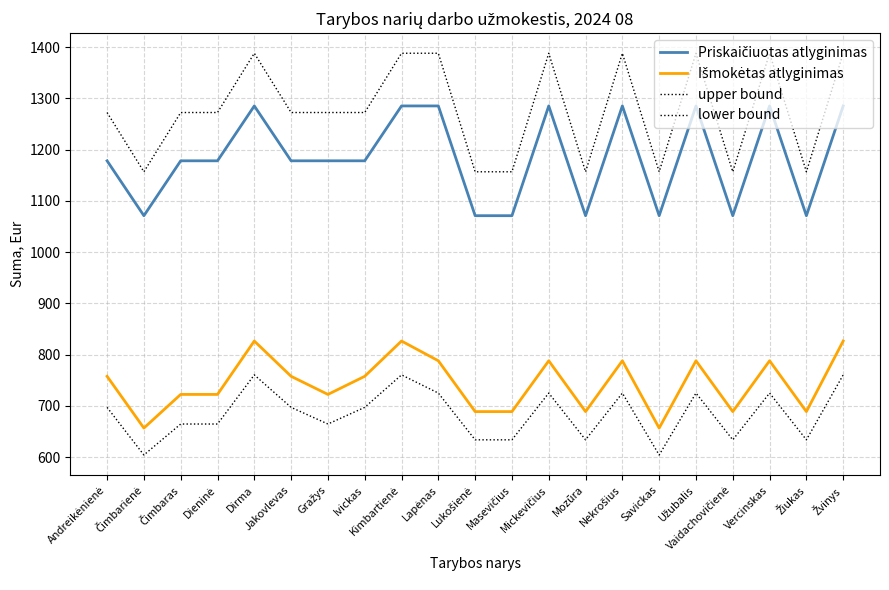

Reading left to right, what are all the values shown in this chart?

Priskaičiuotas atlyginimas: Andreikėnienė=1178.4	Čimbarienė=1071.2	Čimbaras=1178.4	Dieninė=1178.4	Dirma=1285.5	Jakovlevas=1178.4	Gražys=1178.4	Ivickas=1178.4	Kimbartienė=1285.5	Lapėnas=1285.5	Lukošienė=1071.2	Masevičius=1071.2	Mickevičius=1285.5	Mozūra=1071.2	Nekrošius=1285.5	Savickas=1071.2	Užubalis=1285.5	Vaidachovičienė=1071.2	Vercinskas=1285.5	Žiukas=1071.2	Žvinys=1285.5
Išmokėtas atlyginimas: Andreikėnienė=757.7	Čimbarienė=656.7	Čimbaras=722.3	Dieninė=722.3	Dirma=826.6	Jakovlevas=757.7	Gražys=722.3	Ivickas=757.7	Kimbartienė=826.6	Lapėnas=788.0	Lukošienė=688.8	Masevičius=688.8	Mickevičius=788.0	Mozūra=688.8	Nekrošius=788.0	Savickas=656.7	Užubalis=788.0	Vaidachovičienė=688.8	Vercinskas=788.0	Žiukas=688.8	Žvinys=826.6
upper bound: Andreikėnienė=1272.6	Čimbarienė=1156.9	Čimbaras=1272.6	Dieninė=1272.6	Dirma=1388.3	Jakovlevas=1272.6	Gražys=1272.6	Ivickas=1272.6	Kimbartienė=1388.3	Lapėnas=1388.3	Lukošienė=1156.9	Masevičius=1156.9	Mickevičius=1388.3	Mozūra=1156.9	Nekrošius=1388.3	Savickas=1156.9	Užubalis=1388.3	Vaidachovičienė=1156.9	Vercinskas=1388.3	Žiukas=1156.9	Žvinys=1388.3
lower bound: Andreikėnienė=697.1	Čimbarienė=604.1	Čimbaras=664.6	Dieninė=664.6	Dirma=760.4	Jakovlevas=697.1	Gražys=664.6	Ivickas=697.1	Kimbartienė=760.4	Lapėnas=725.0	Lukošienė=633.7	Masevičius=633.7	Mickevičius=725.0	Mozūra=633.7	Nekrošius=725.0	Savickas=604.1	Užubalis=725.0	Vaidachovičienė=633.7	Vercinskas=725.0	Žiukas=633.7	Žvinys=760.4